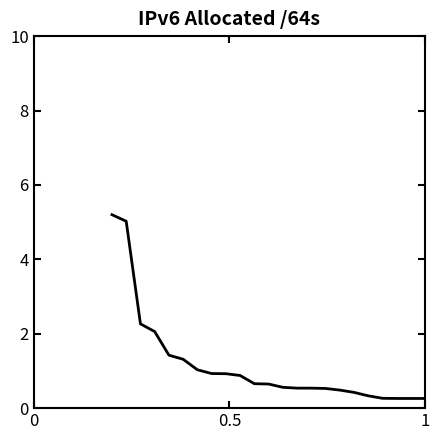

What is the smallest value displayed?

0.3